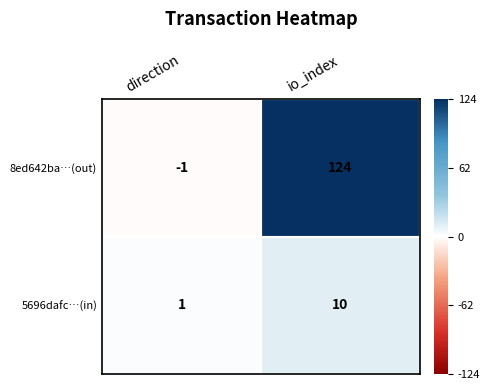

What is the minimum value shown in the chart?

-1